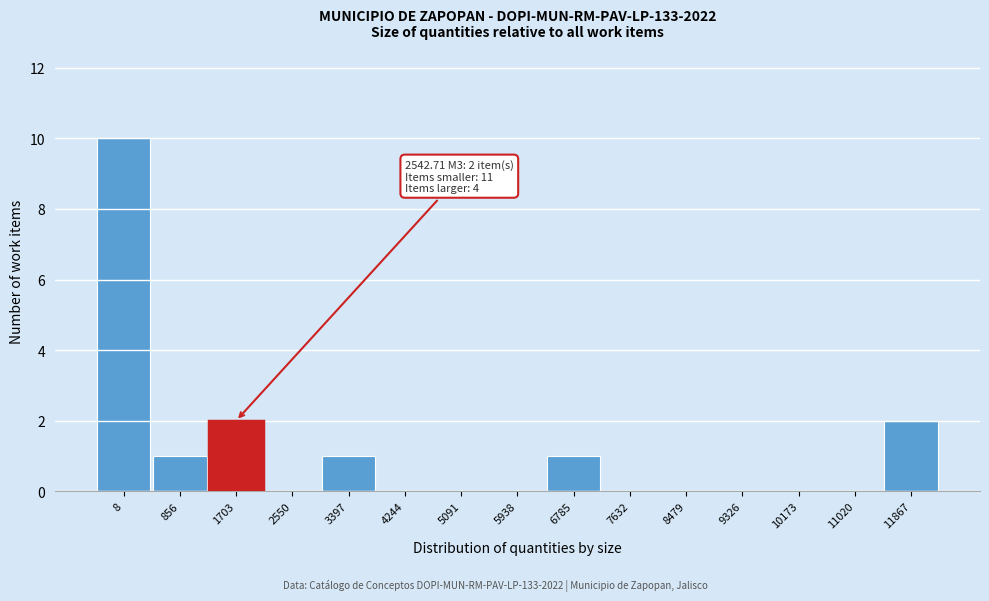

Reading right to left, extract all data points from this chart.

11867=2	11020=0	10173=0	9326=0	8479=0	7632=0	6785=1	5938=0	5091=0	4244=0	3397=1	2550=0	1703=2	856=1	8=10